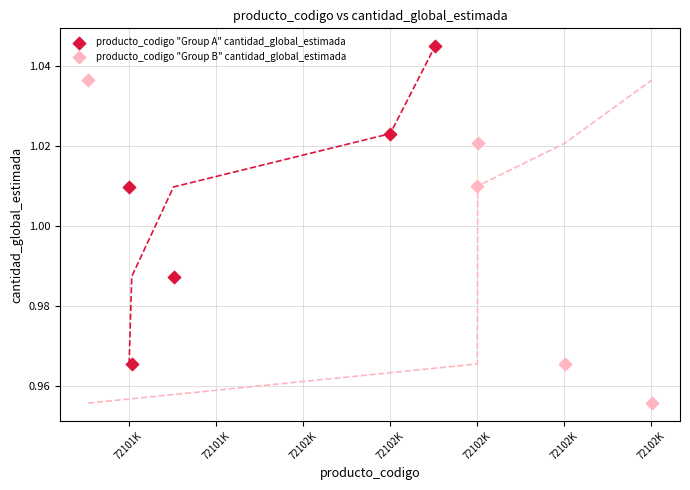

Which series contains the highest Y value?

producto_codigo "Group A" cantidad_global_estimada